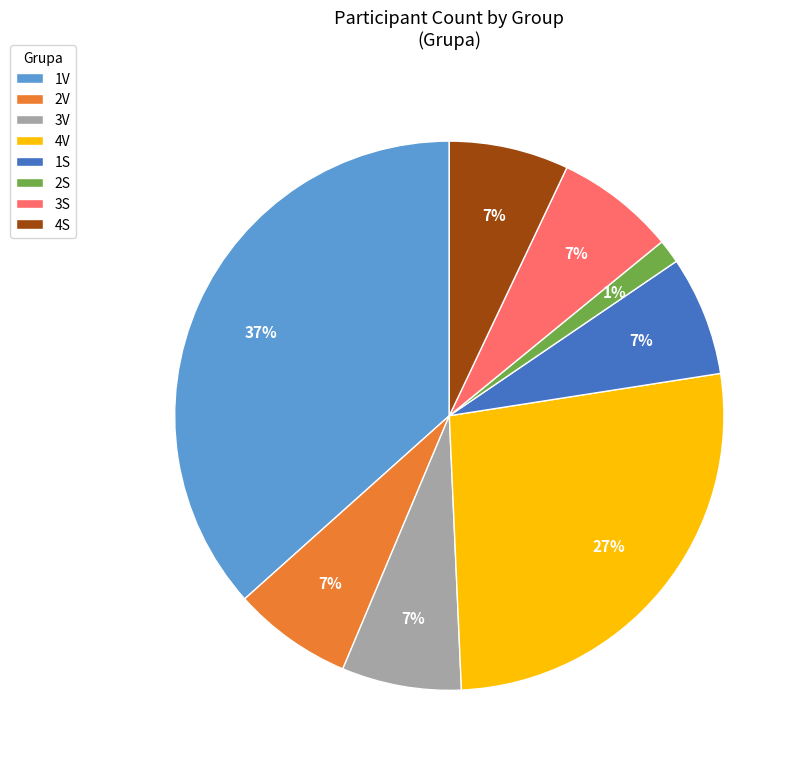

How many slices are in this pie chart?

8